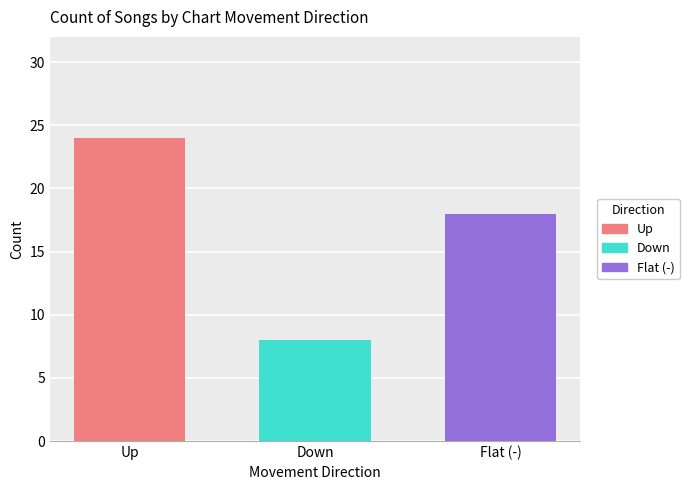

Rank the series by their average value, from lowest to highest.

Down, Flat (-), Up